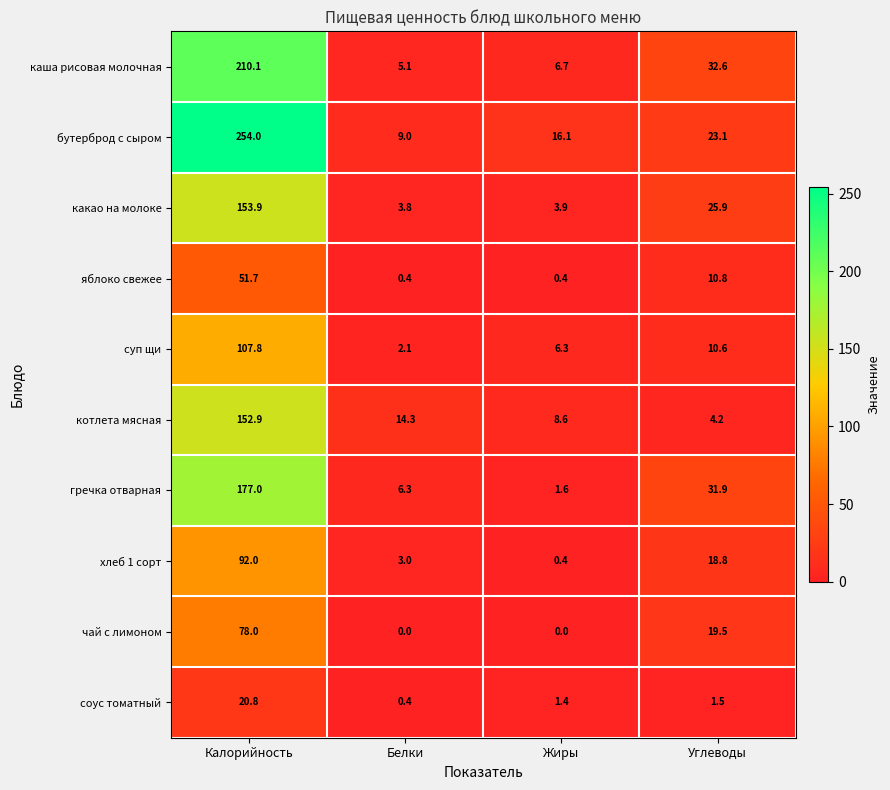

How many data points in какао на молоке are less than 25?

2